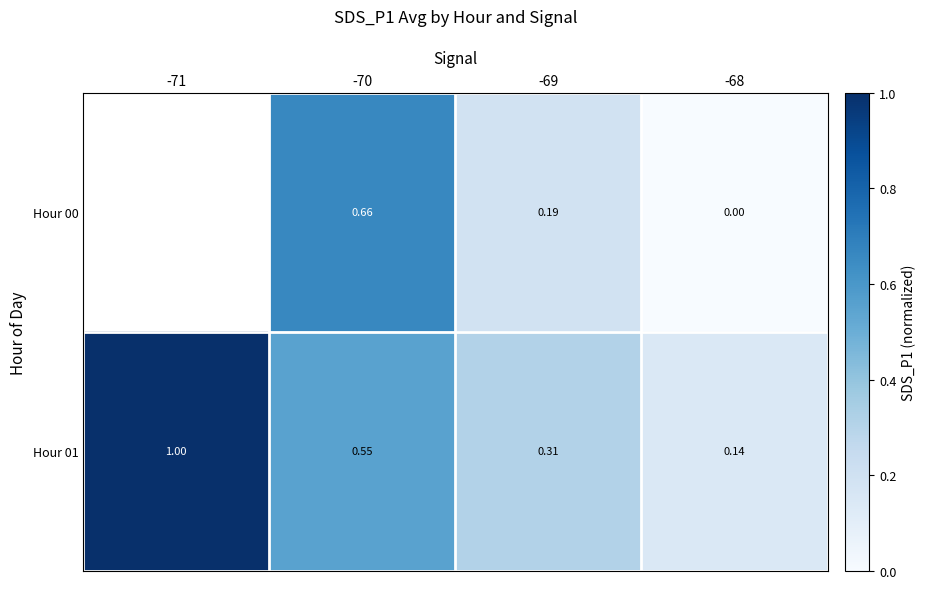

Is the value of Hour 01 at -71 greater than the value of Hour 00 at -70?

Yes